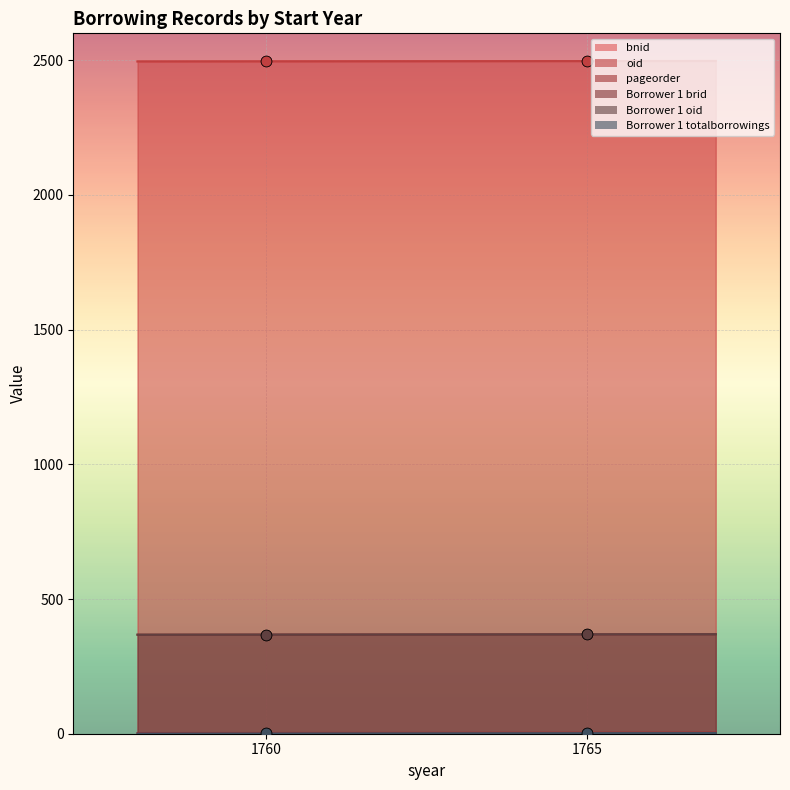

Is the value of Borrower 1 brid at 1765 greater than the value of Borrower 1 oid at 1760?

Yes